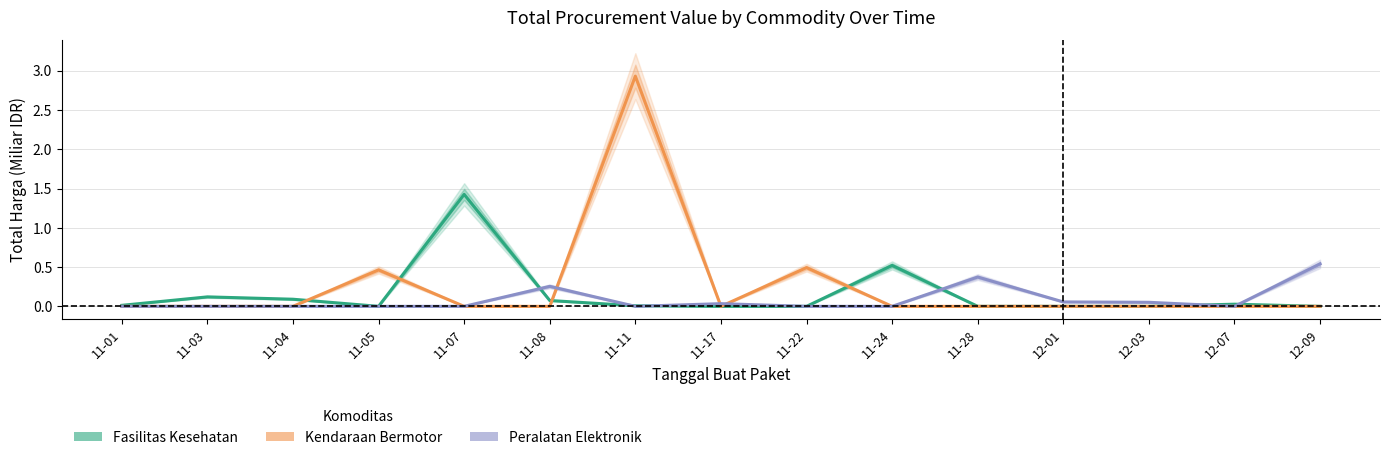

Between 11-03 and 11-17, which is larger?

11-03